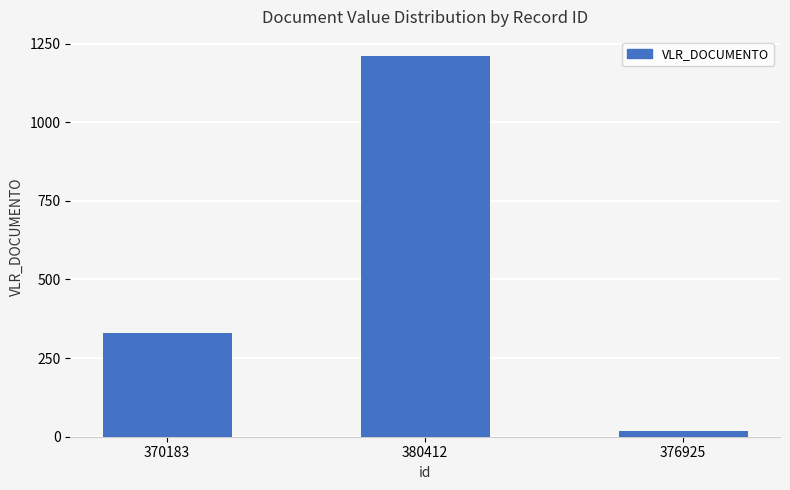

Between 370183 and 380412, which is larger?

380412